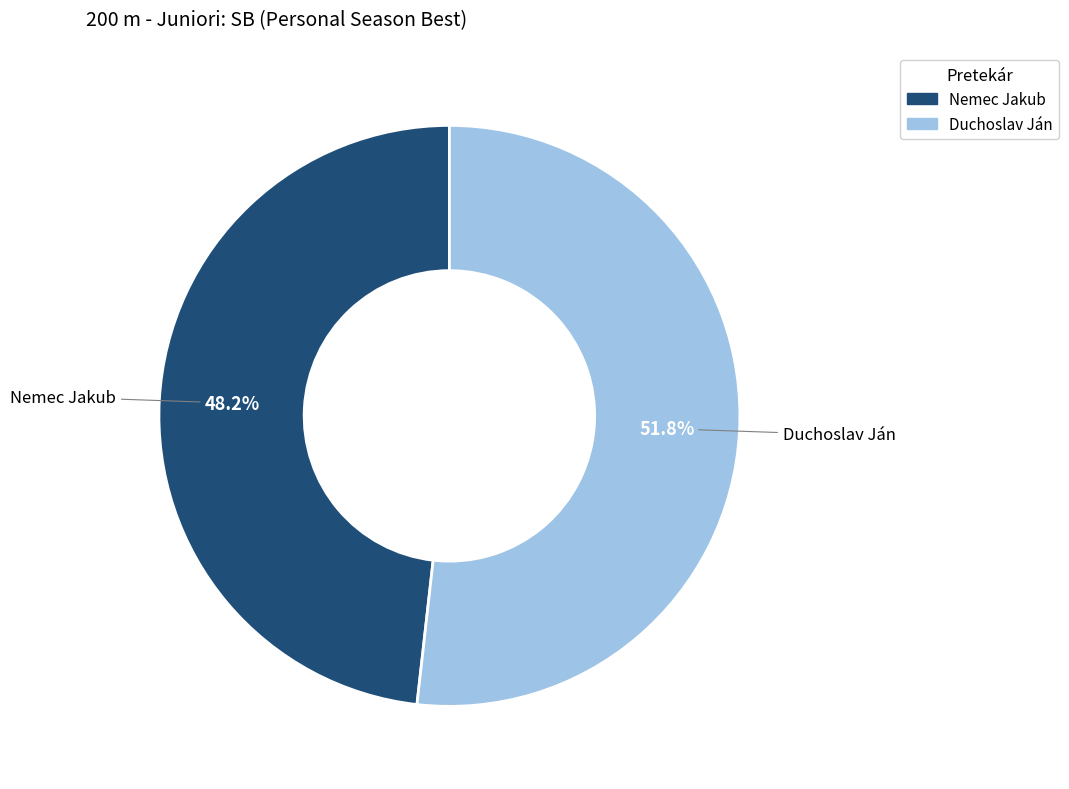

To the nearest percent, what is the combined percentage of Nemec Jakub and Duchoslav Ján?

100%